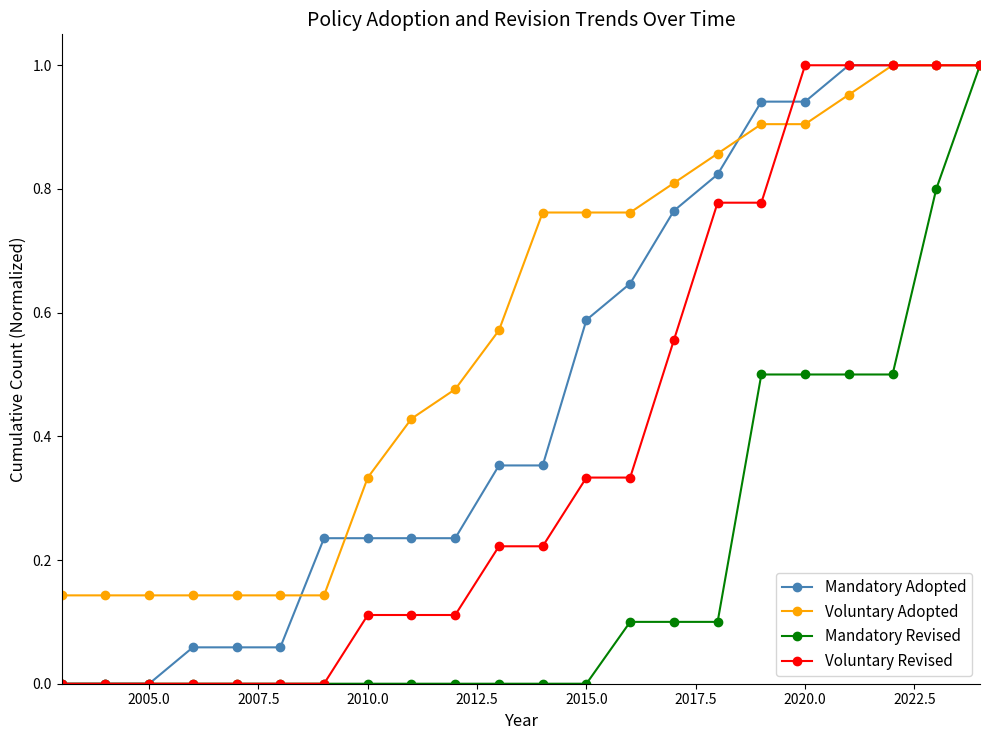

List the series in order of their overall mean, lowest first.

Mandatory Revised, Voluntary Revised, Mandatory Adopted, Voluntary Adopted